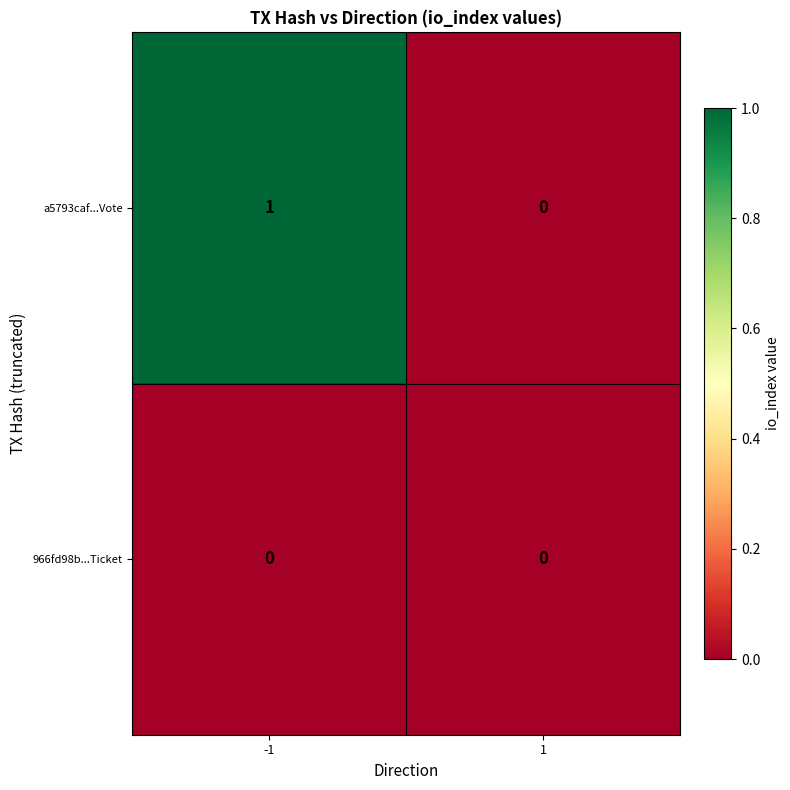

List the series in order of their peak value, lowest first.

966fd98b...Ticket, a5793caf...Vote